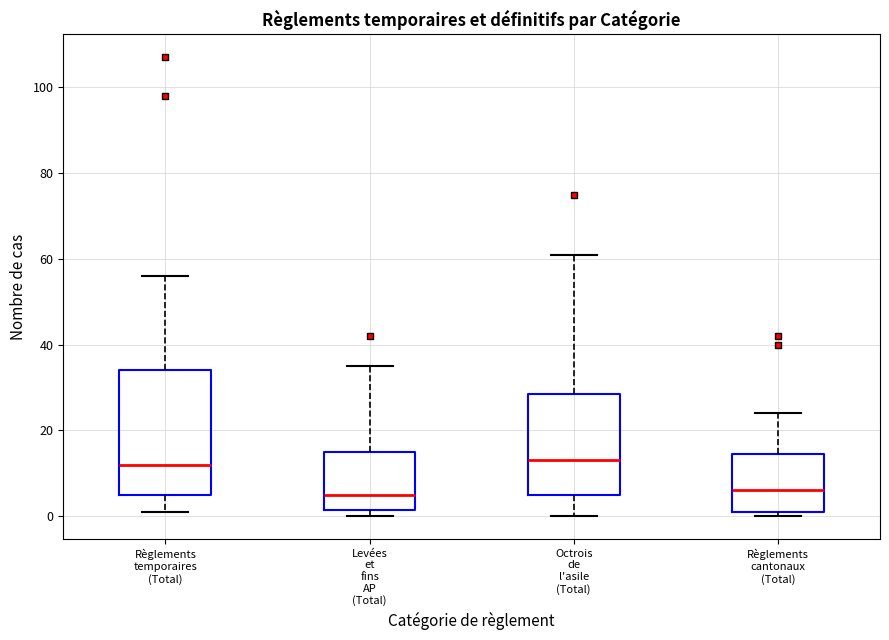

Reading left to right, read every box against the y-axis: the position of its median line, the range the box covers, and the ends of its whiskers. The values are not printed on the chart, so give them approximately, as read against the axis.

Règlements temporaires (Total): median 12, box 6 to 34, whiskers 2 to 56
Levées et fins AP (Total): median 6, box 2 to 16, whiskers 0 to 36
Octrois de l'asile (Total): median 14, box 6 to 28, whiskers 0 to 62
Règlements cantonaux (Total): median 6, box 2 to 14, whiskers 0 to 24